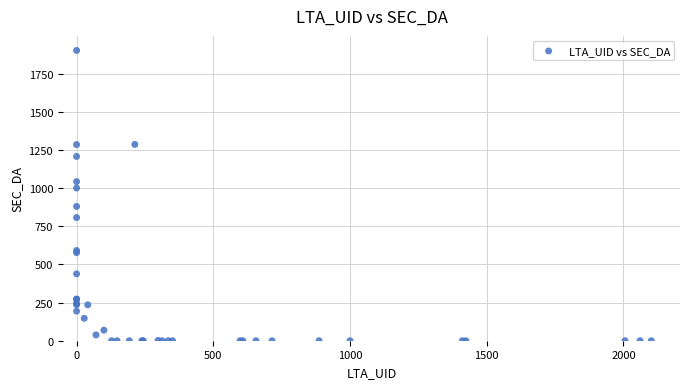

What Y value in the scatter plot is closest to 951?

1000.8